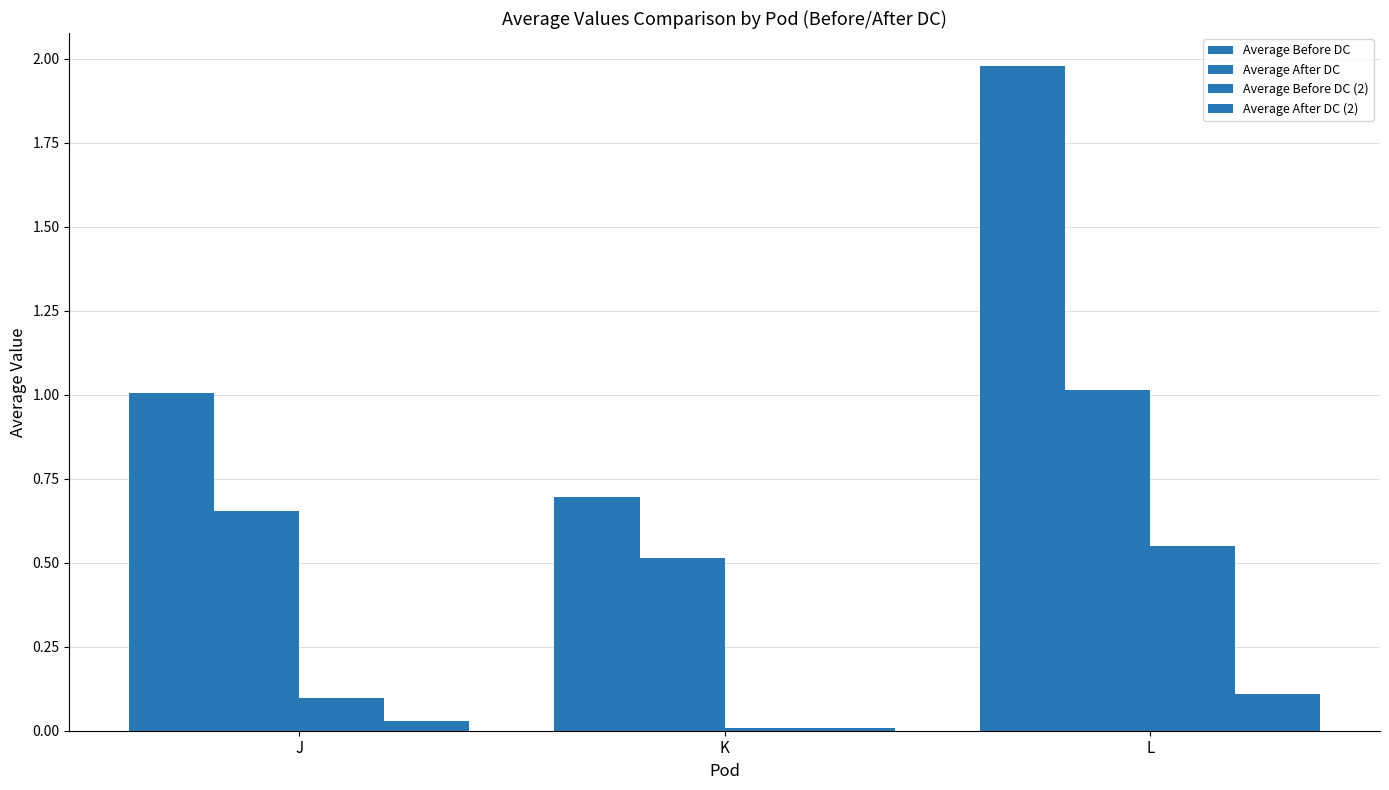

Rank the categories by Average Before DC (2) value from highest to lowest.

L, J, K